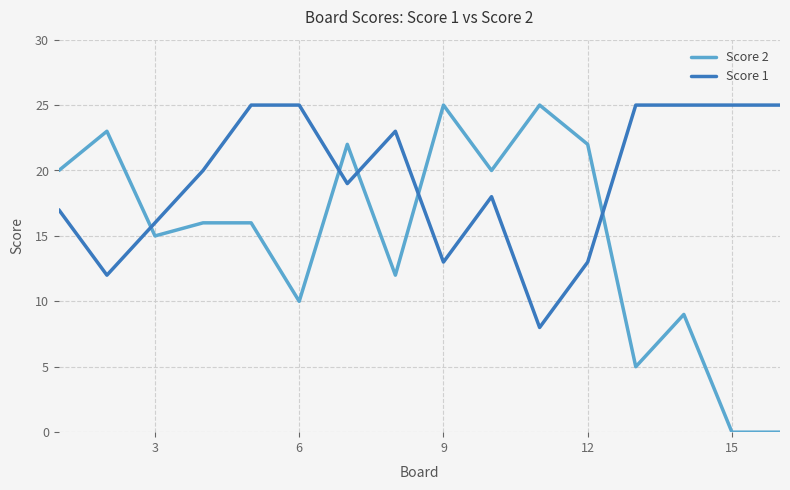

How many distinct data groups are displayed?

2